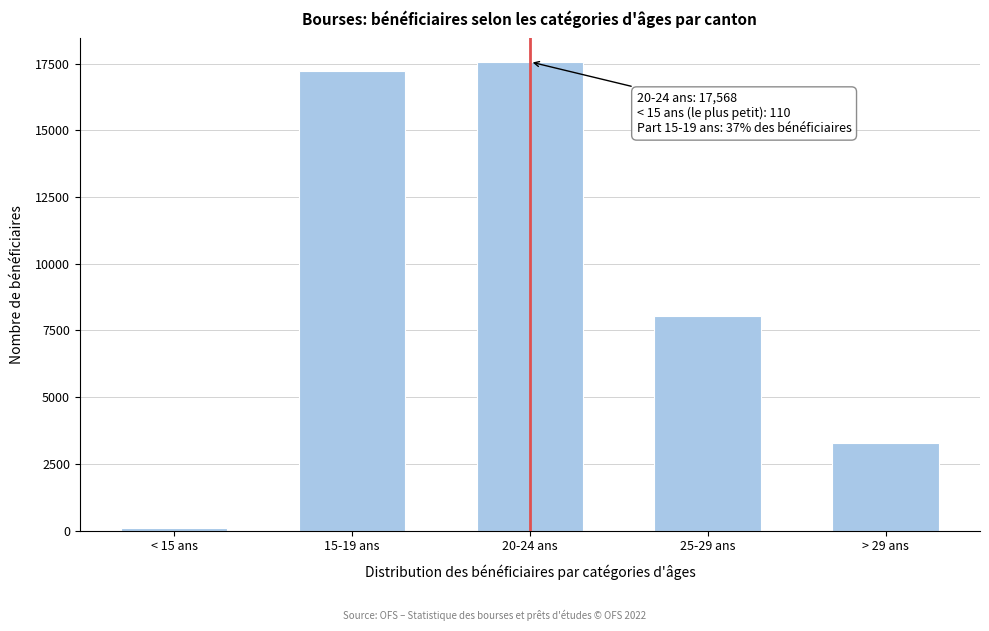

Reading right to left, transcribe all the data shown in this chart.

3287	8048	17568	17228	110